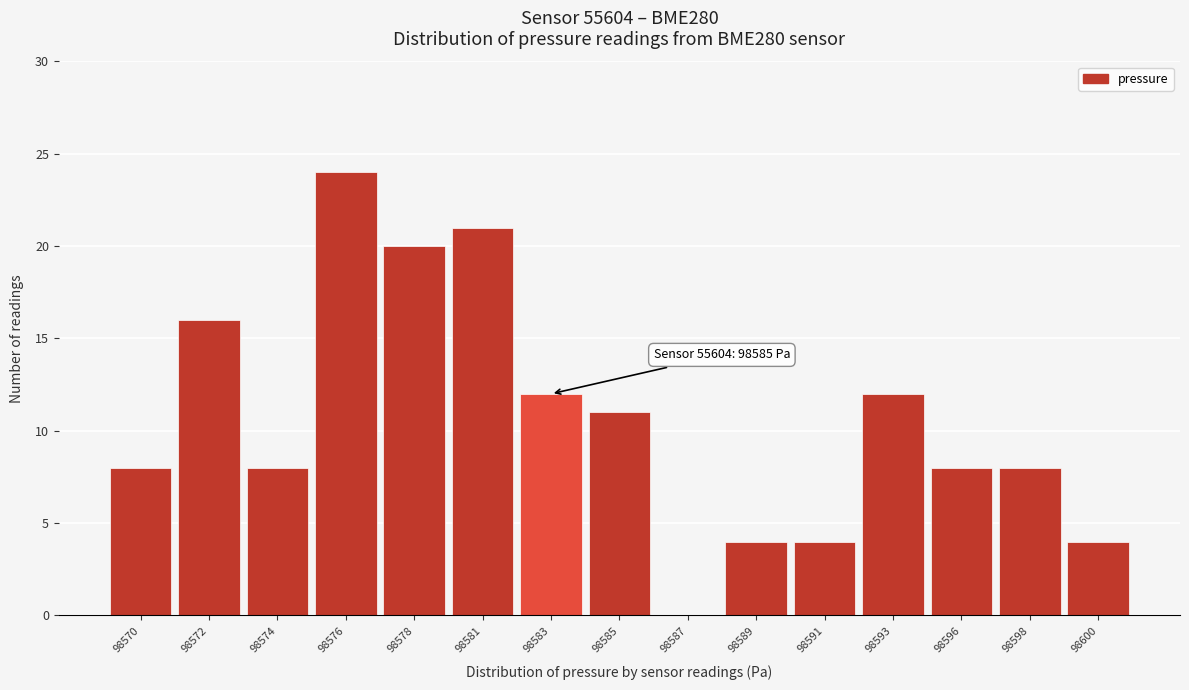

Reading right to left, what are all the values shown in this chart?

98600=4	98598=8	98596=8	98593=12	98591=4	98589=4	98587=0	98585=11	98583=12	98581=21	98578=20	98576=24	98574=8	98572=16	98570=8